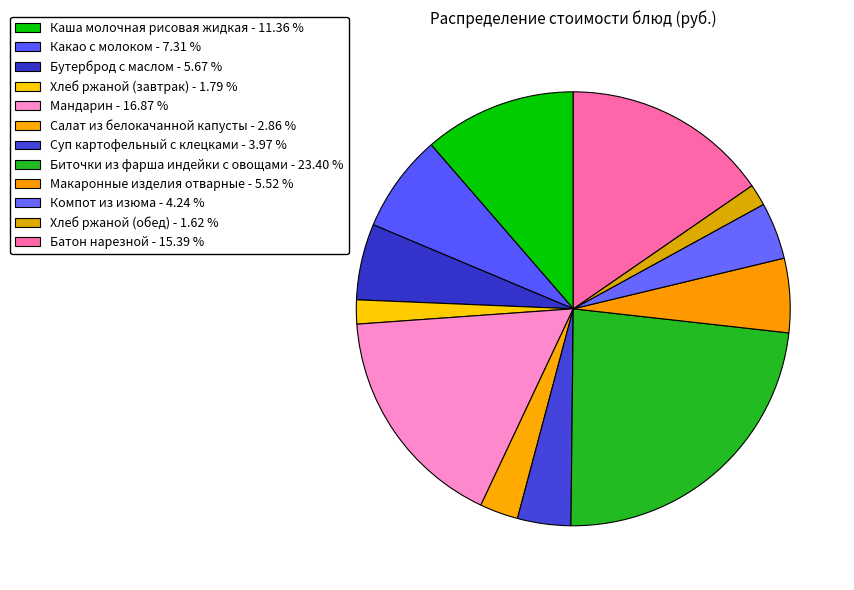

To the nearest percent, what is the combined percentage of Салат из белокачанной капусты and Компот из изюма?

7%